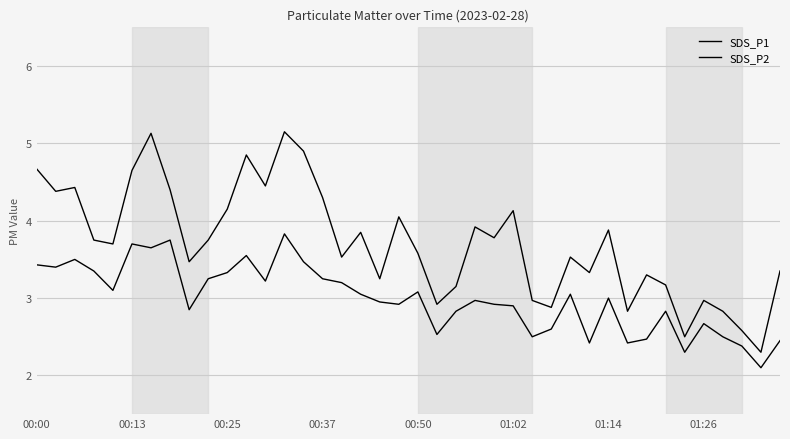

How many categories are shown in the chart?

40